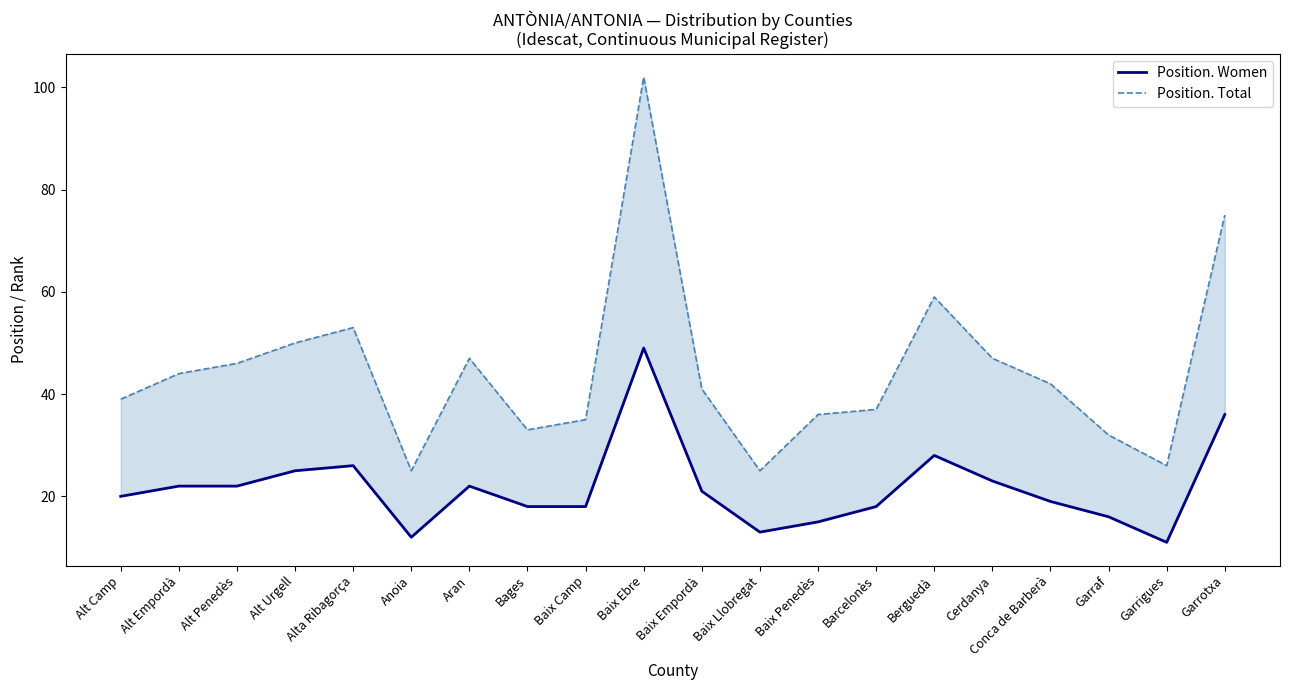

Reading left to right, extract all data points from this chart.

Position. Women: 20	22	22	25	26	12	22	18	18	49	21	13	15	18	28	23	19	16	11	36
Position. Total: 39	44	46	50	53	25	47	33	35	102	41	25	36	37	59	47	42	32	26	75